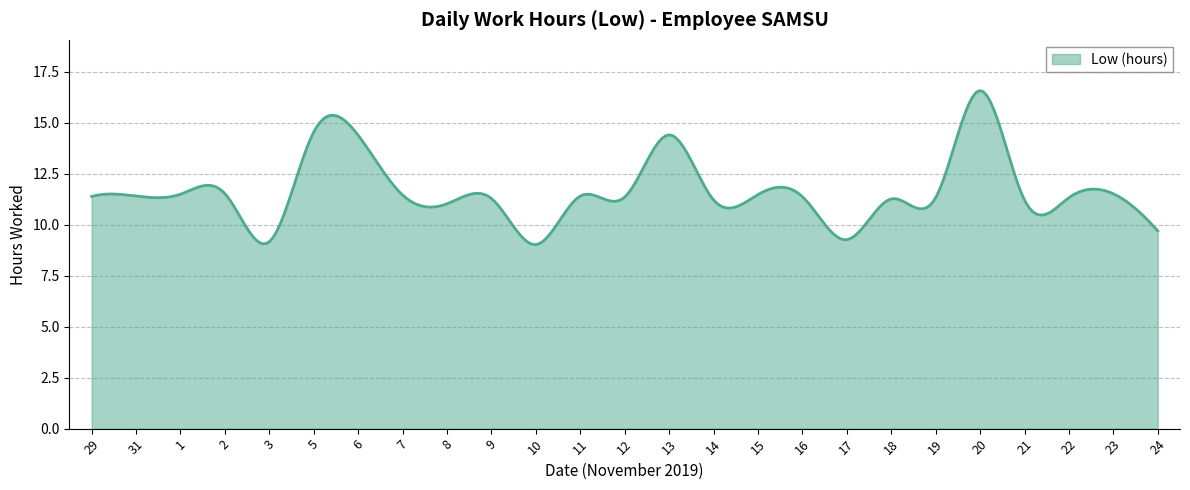

What is the difference between the maximum and minimum values?

7.5